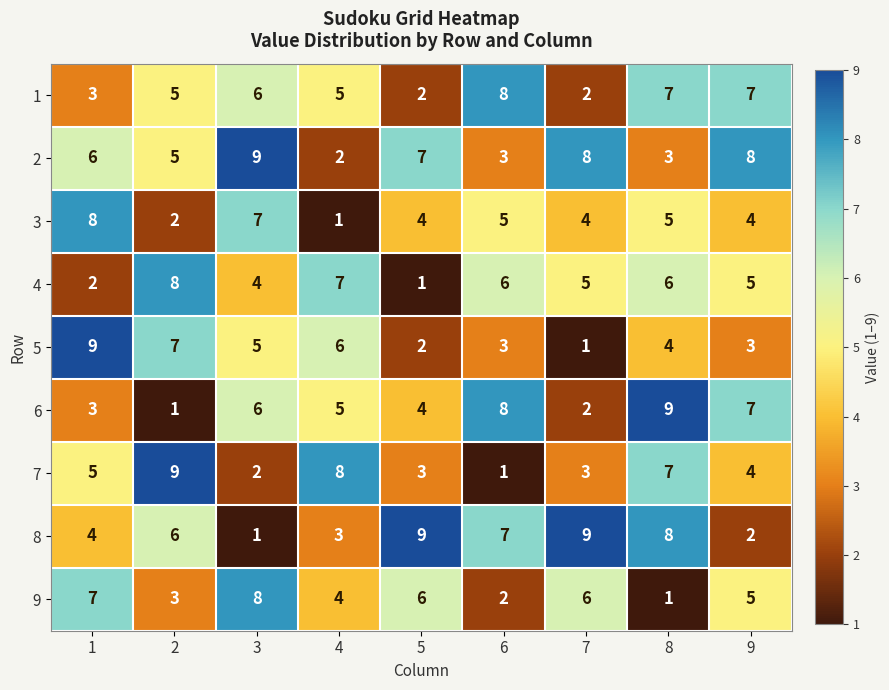

At which category is the sum across all series the highest?

8